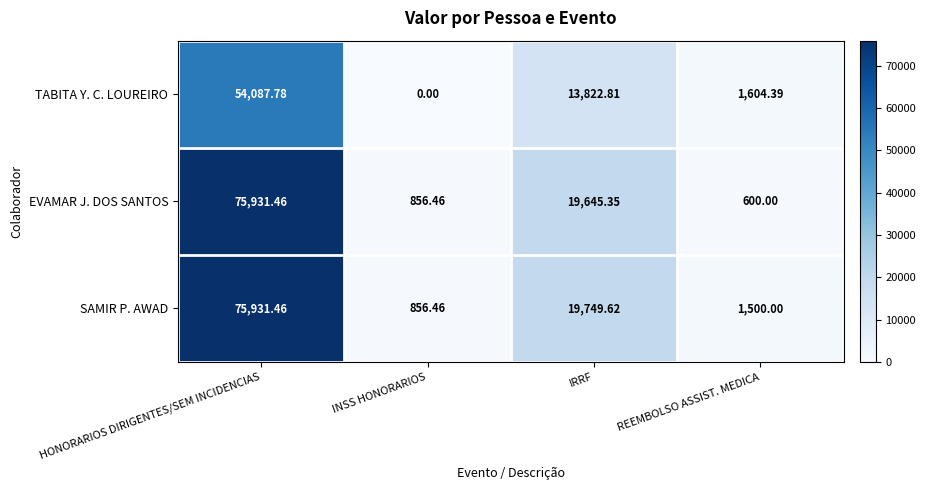

Which series has the largest range (max minus min)?

EVAMAR J. DOS SANTOS